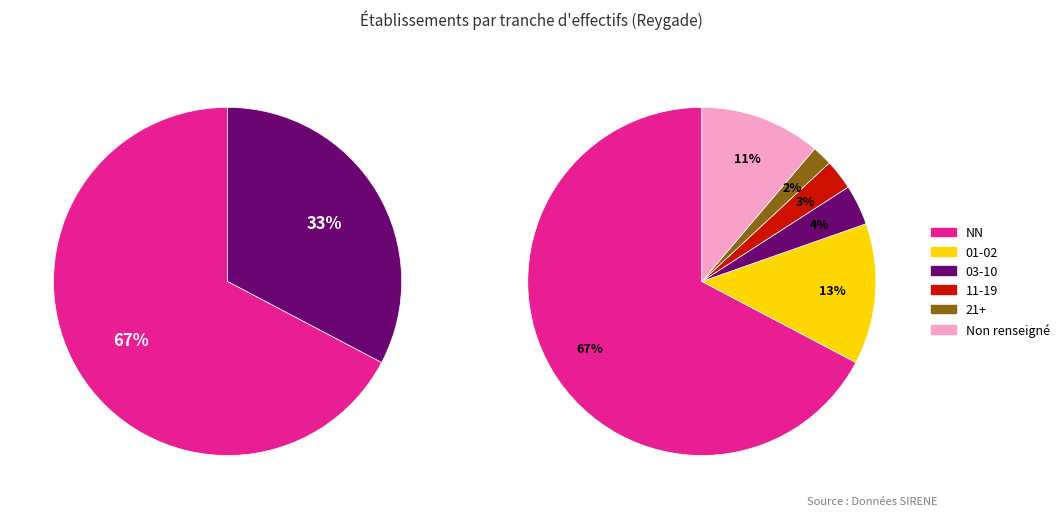

Which category accounts for the majority?

NN